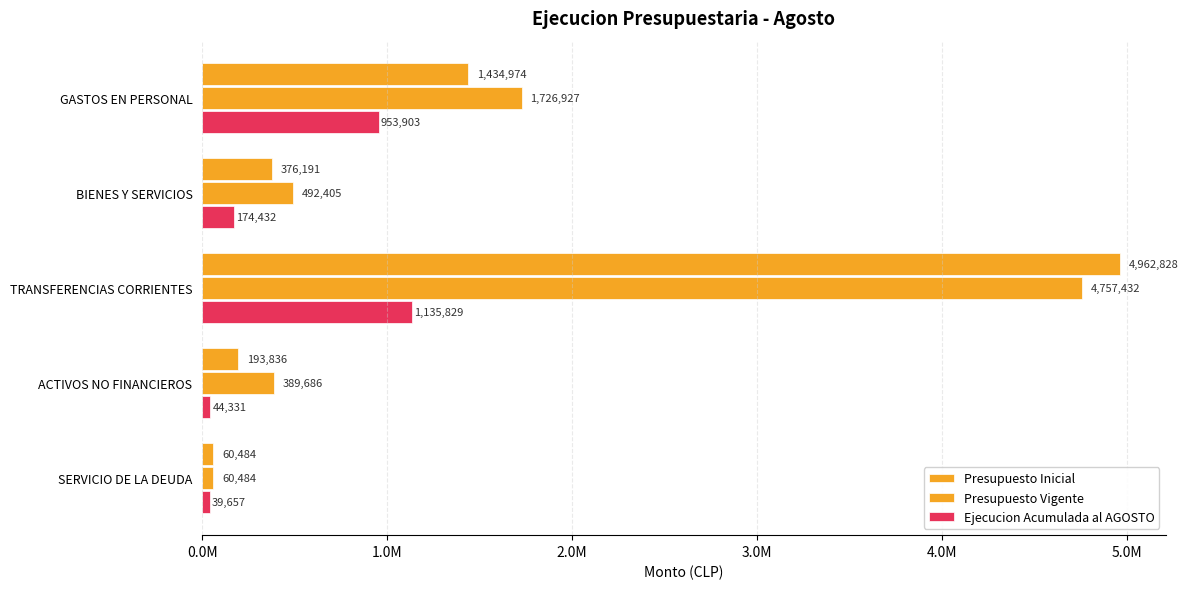

Count the number of data series in this chart.

3